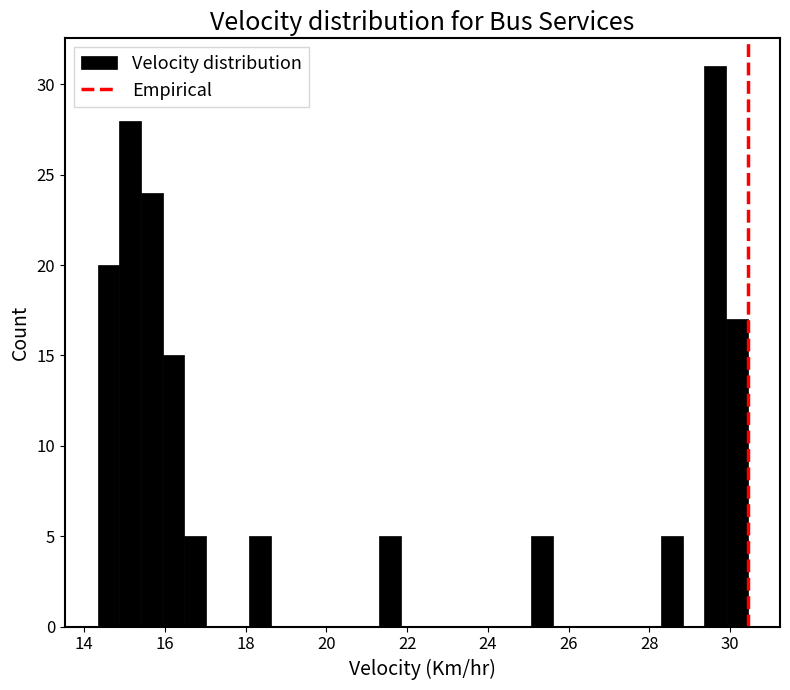

Around what value on the x-axis is the tallest bar? Give the approximate position of its centre, as read against the axis.

29.6